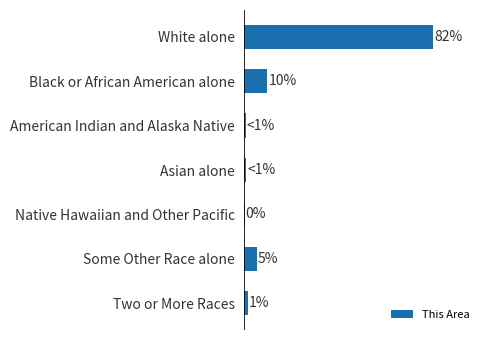

Are the bars horizontal?

Yes